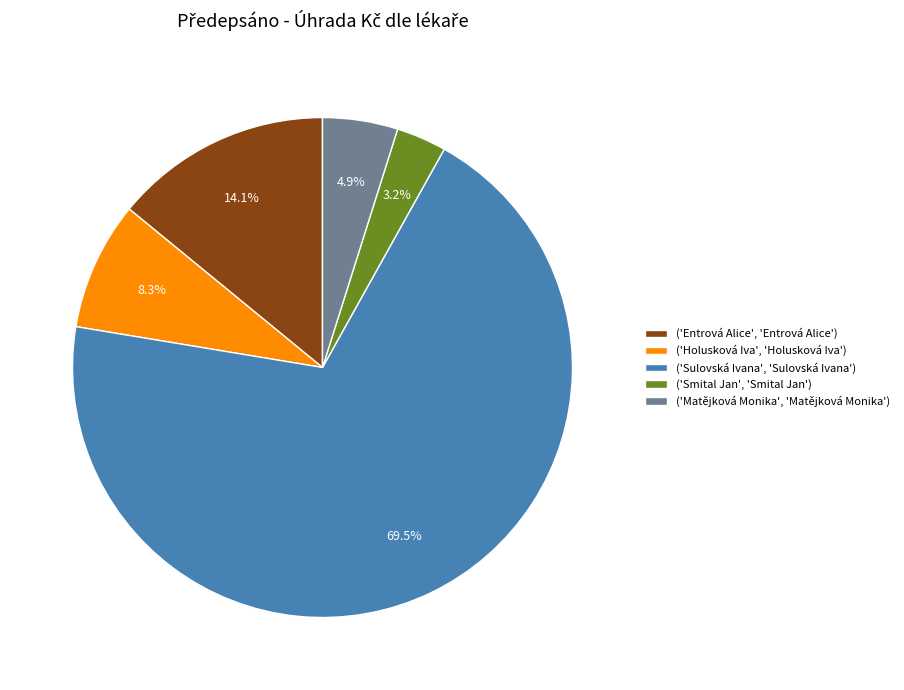

Is ('Sulovská Ivana', 'Sulovská Ivana') the majority of the pie?

Yes